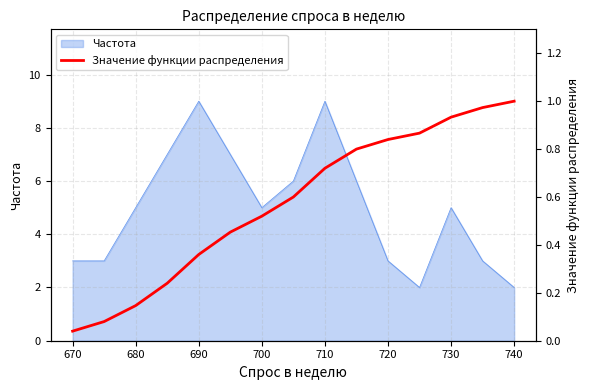

The Частота series shows 3 at 740. True or false?

False